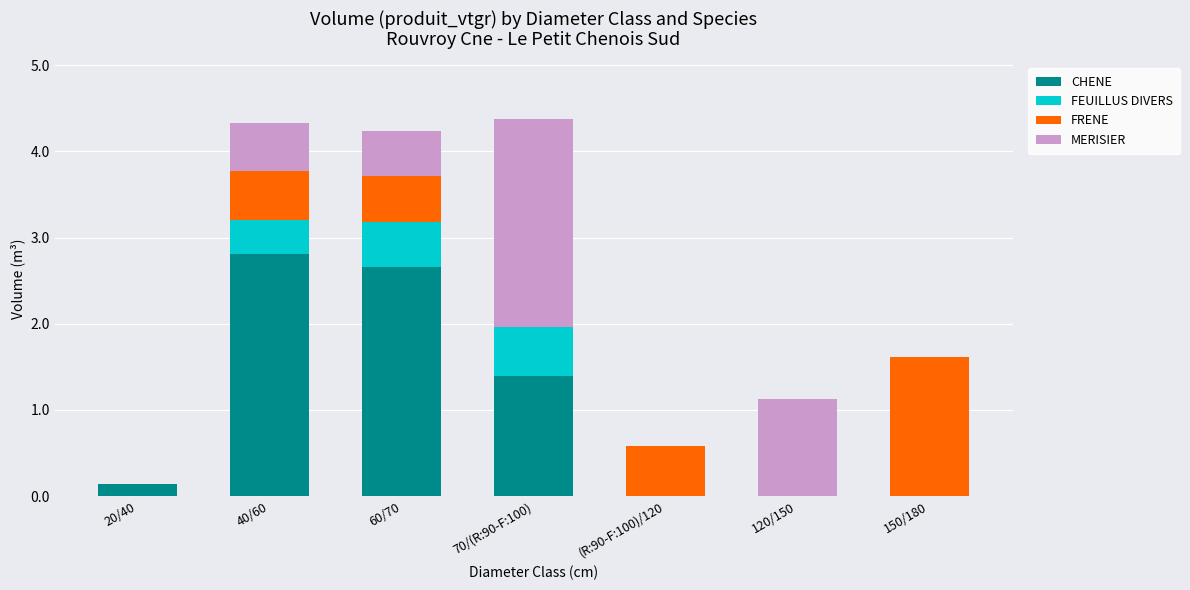

The CHENE series shows 1.6 at (R:90-F:100)/120. True or false?

False